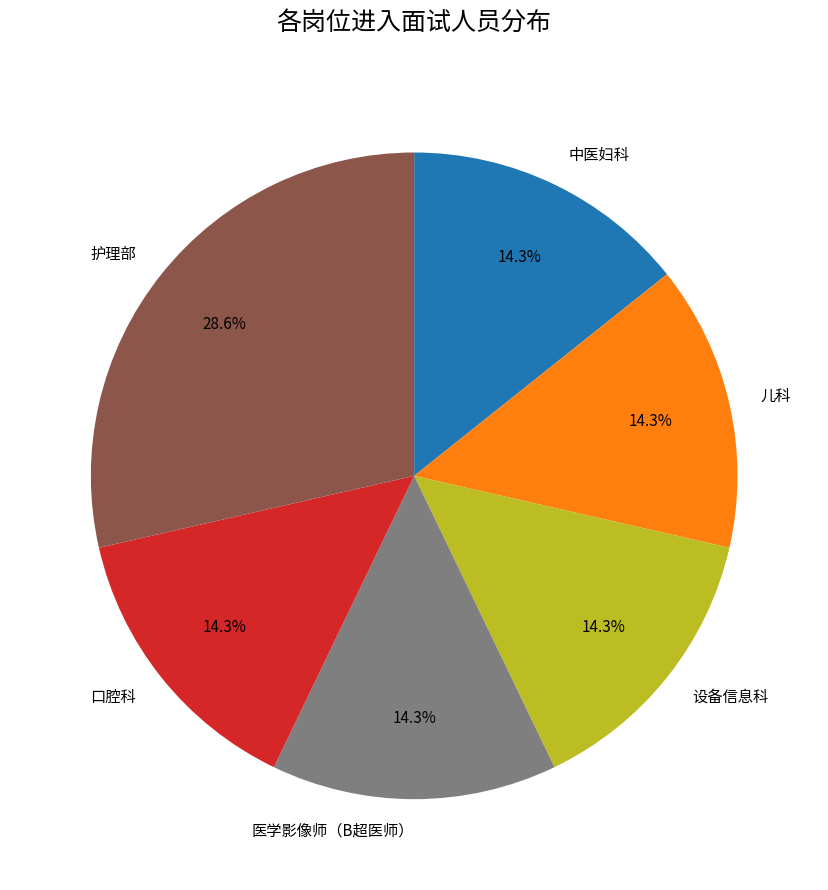

Is it true that 中医妇科 is 14% of the pie?

True